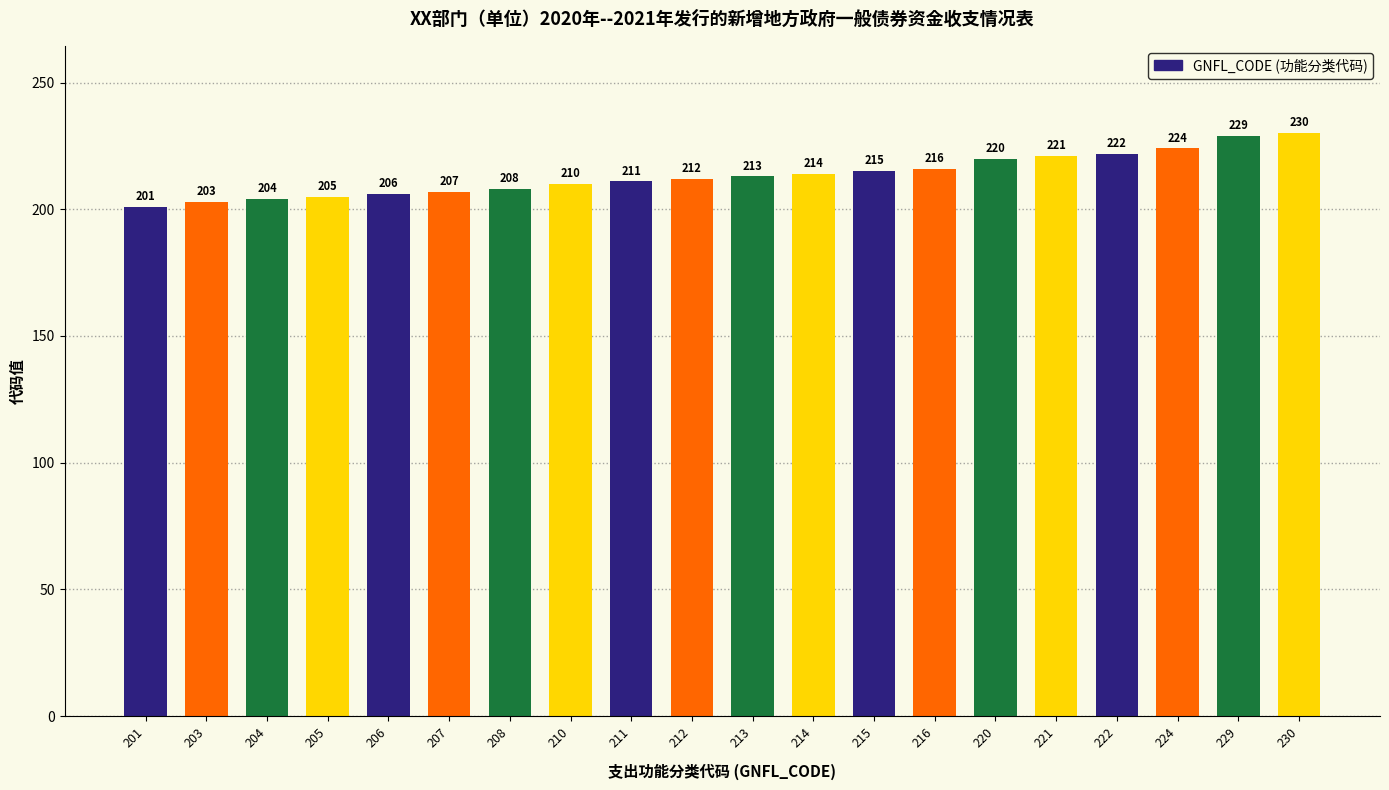

Reading left to right, list all the values displayed in this chart.

201	203	204	205	206	207	208	210	211	212	213	214	215	216	220	221	222	224	229	230